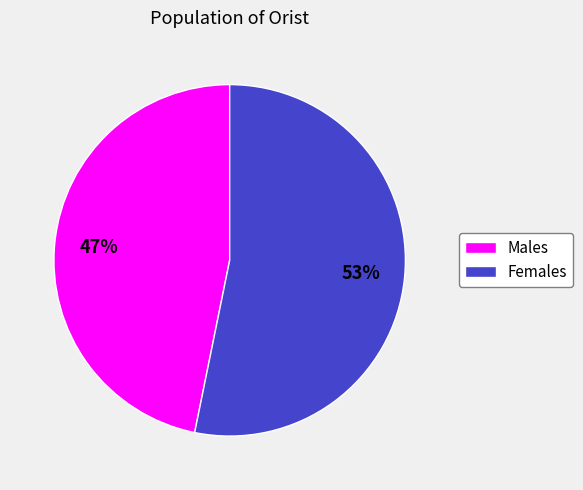

To the nearest percent, what is the average slice percentage?

50%